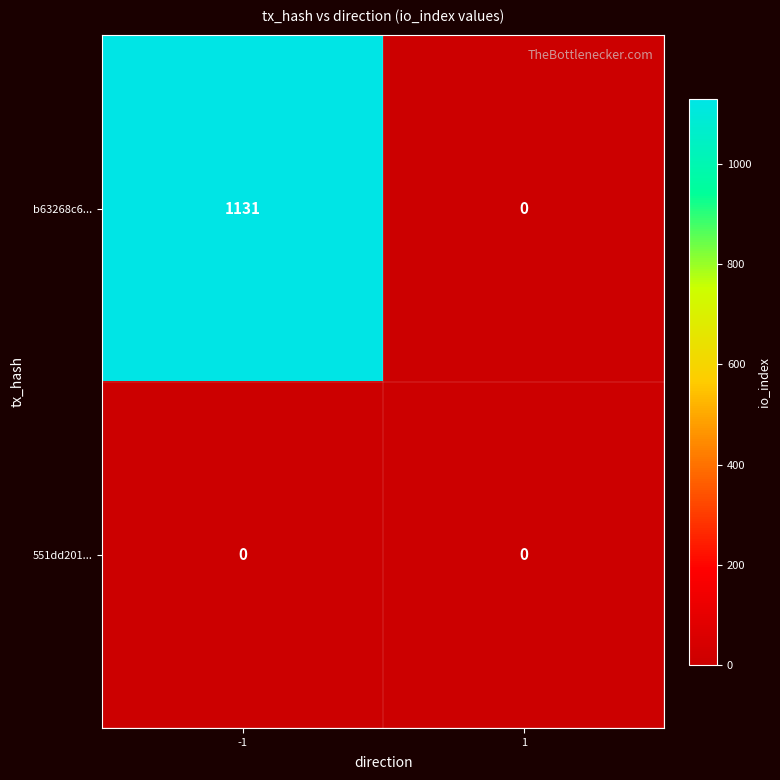

What is the difference between the maximum and minimum values in the b63268c6... series?

1131